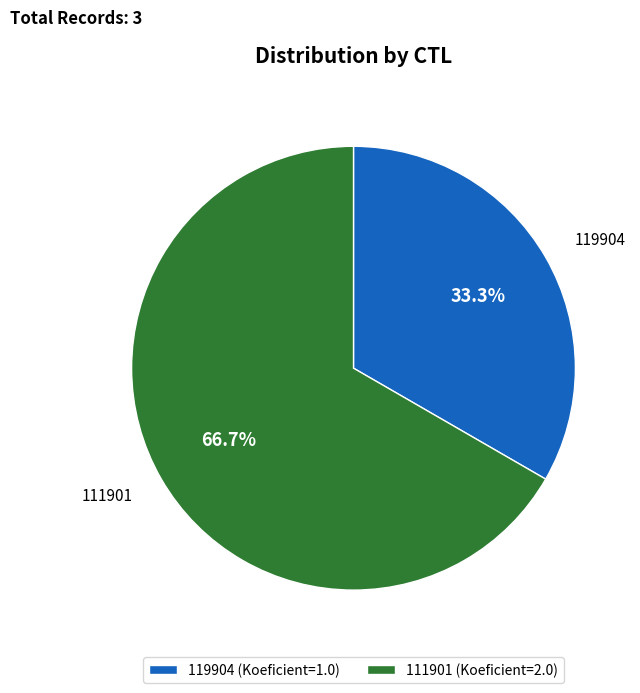

Count the number of slices in the pie.

2